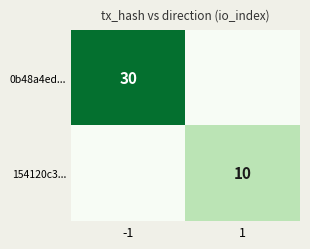

Is it true that 0b48a4ed... equals 30 at -1?

True